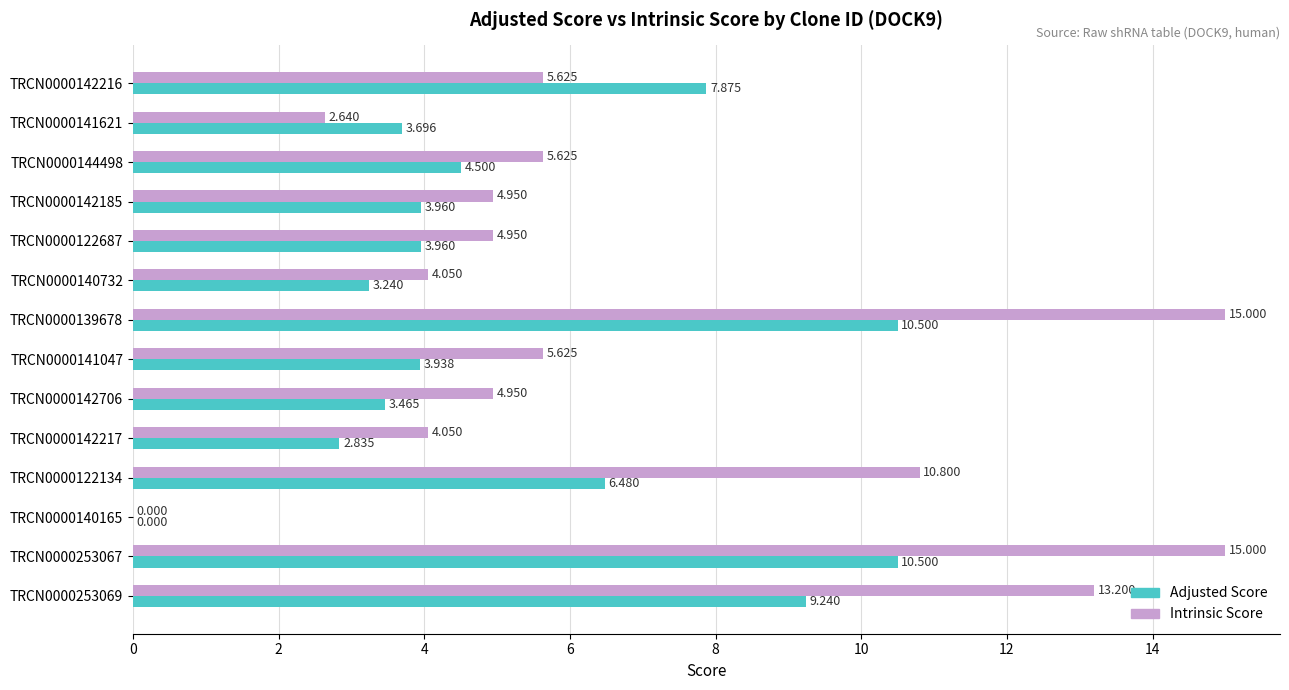

What is the maximum value for Adjusted Score?

10.5